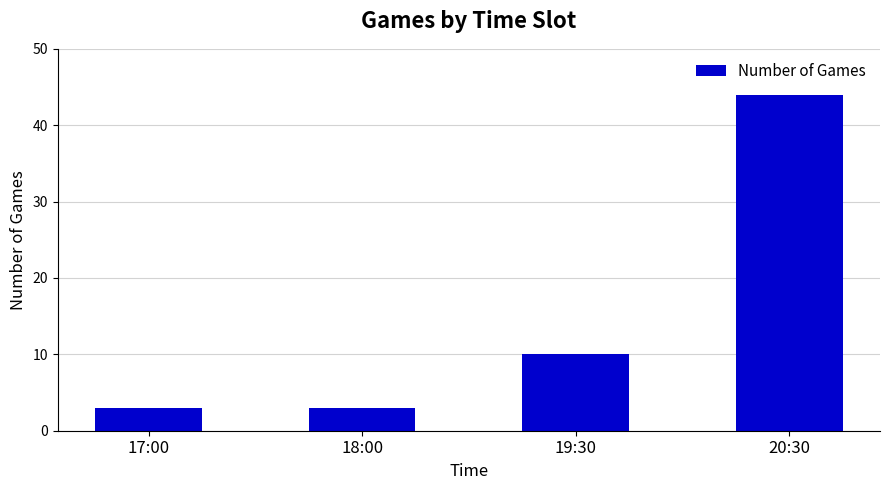

What is the average value?

15